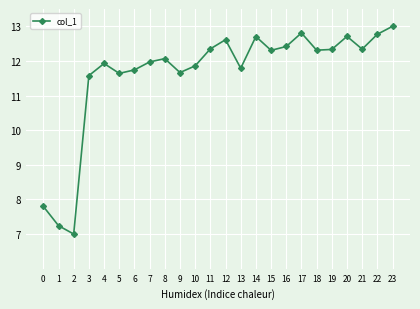

Where is the first local minimum?

2